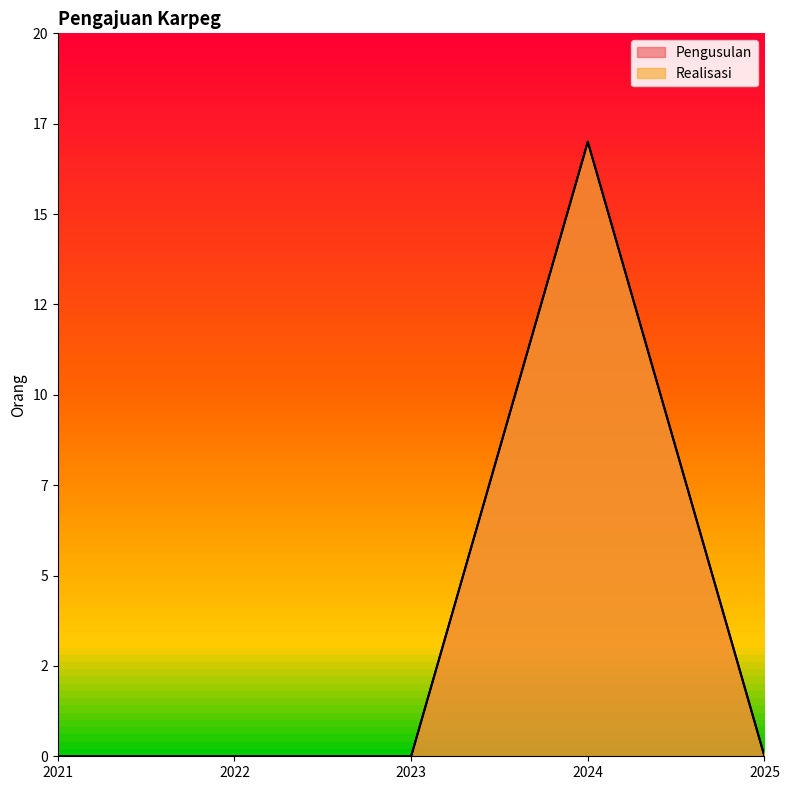

Reading left to right, what are all the values shown in this chart?

Pengusulan: 0	0	0	17	0
Realisasi: 0	0	0	17	0